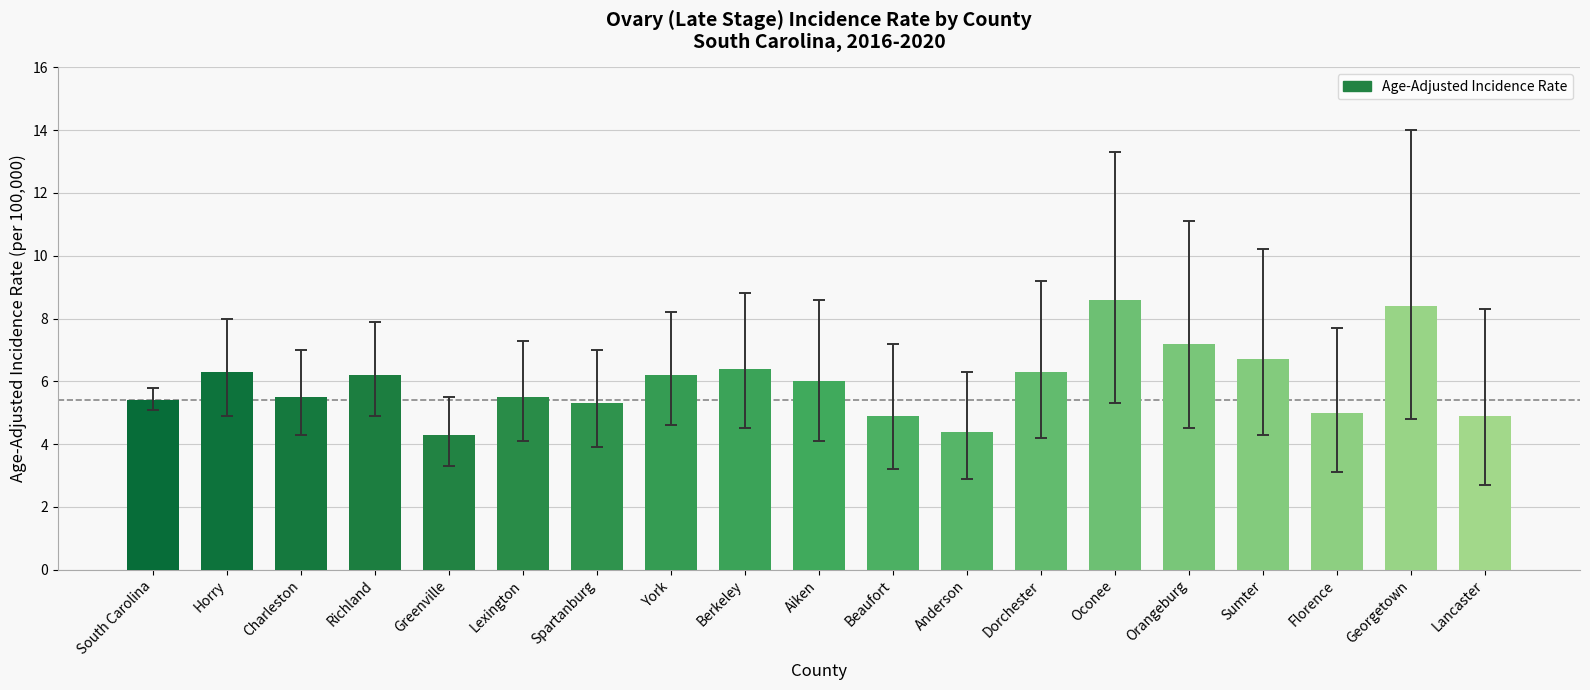

What is the change in value from Berkeley to Aiken?

-0.4